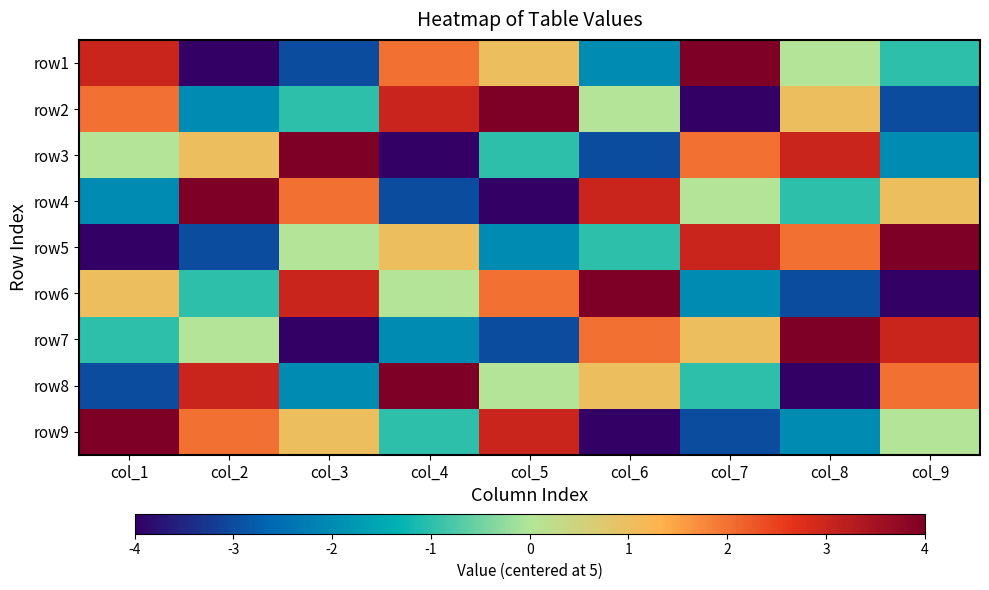

Reading left to right, extract all data points from this chart.

row1: col_1=3	col_2=-4	col_3=-3	col_4=2	col_5=1	col_6=-2	col_7=4	col_8=0	col_9=-1
row2: col_1=2	col_2=-2	col_3=-1	col_4=3	col_5=4	col_6=0	col_7=-4	col_8=1	col_9=-3
row3: col_1=0	col_2=1	col_3=4	col_4=-4	col_5=-1	col_6=-3	col_7=2	col_8=3	col_9=-2
row4: col_1=-2	col_2=4	col_3=2	col_4=-3	col_5=-4	col_6=3	col_7=0	col_8=-1	col_9=1
row5: col_1=-4	col_2=-3	col_3=0	col_4=1	col_5=-2	col_6=-1	col_7=3	col_8=2	col_9=4
row6: col_1=1	col_2=-1	col_3=3	col_4=0	col_5=2	col_6=4	col_7=-2	col_8=-3	col_9=-4
row7: col_1=-1	col_2=0	col_3=-4	col_4=-2	col_5=-3	col_6=2	col_7=1	col_8=4	col_9=3
row8: col_1=-3	col_2=3	col_3=-2	col_4=4	col_5=0	col_6=1	col_7=-1	col_8=-4	col_9=2
row9: col_1=4	col_2=2	col_3=1	col_4=-1	col_5=3	col_6=-4	col_7=-3	col_8=-2	col_9=0